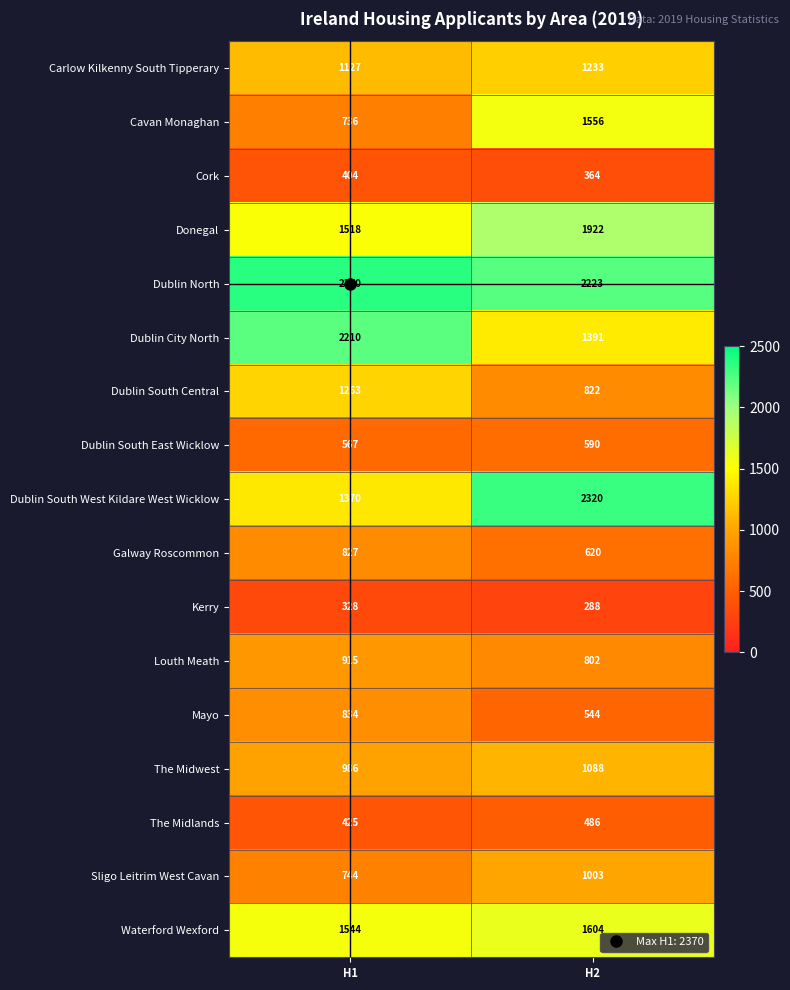

Which series has the largest range (max minus min)?

Dublin South West Kildare West Wicklow